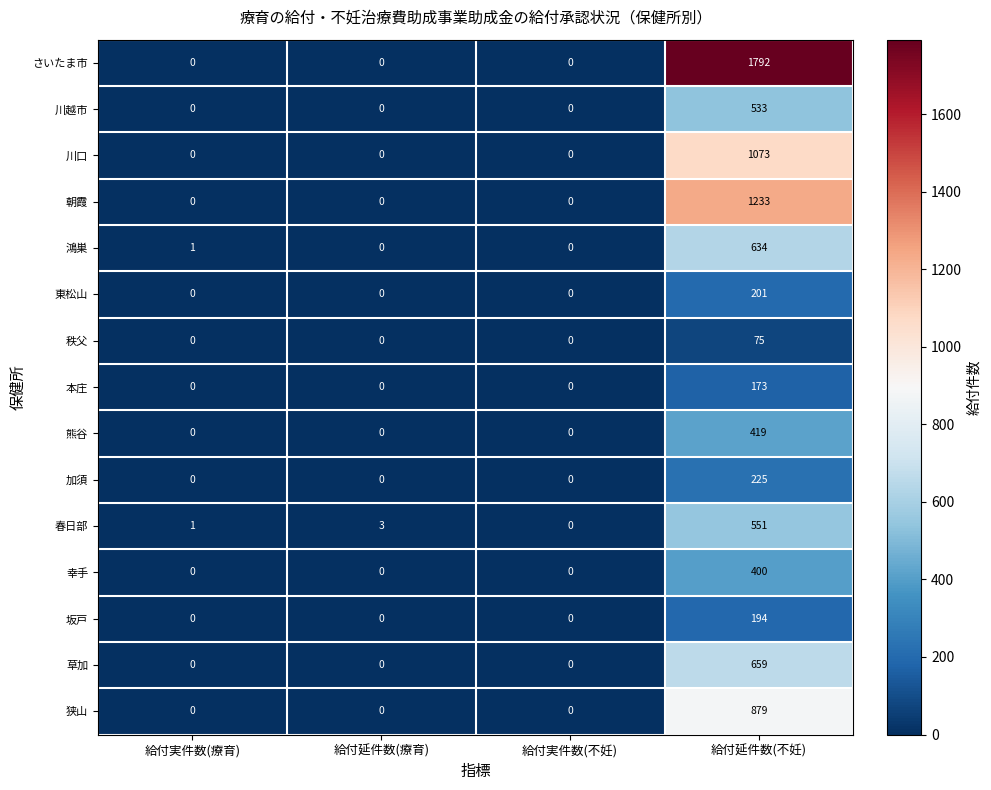

The value of 幸手 at 給付延件数(療育) is 158. True or false?

False